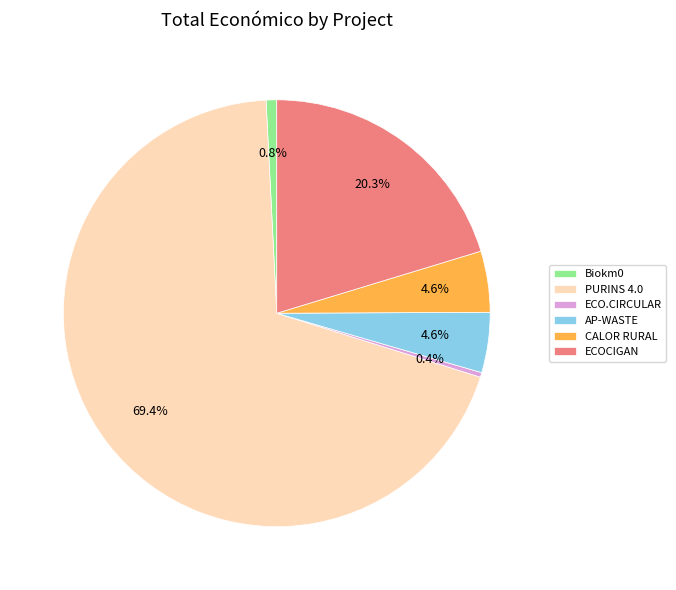

How many slices are in this pie chart?

6